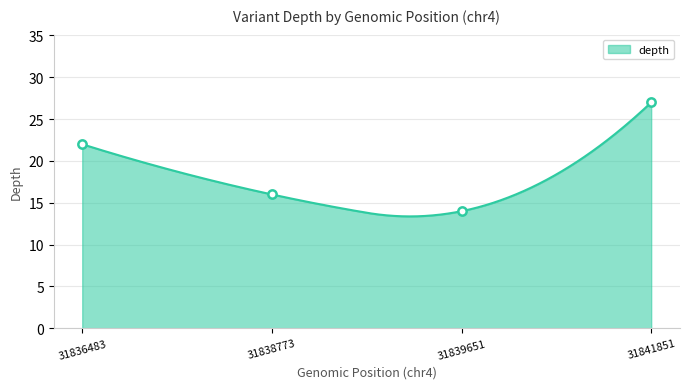

What is the ratio of the value at 31836483 to the value at 31841851?

0.8